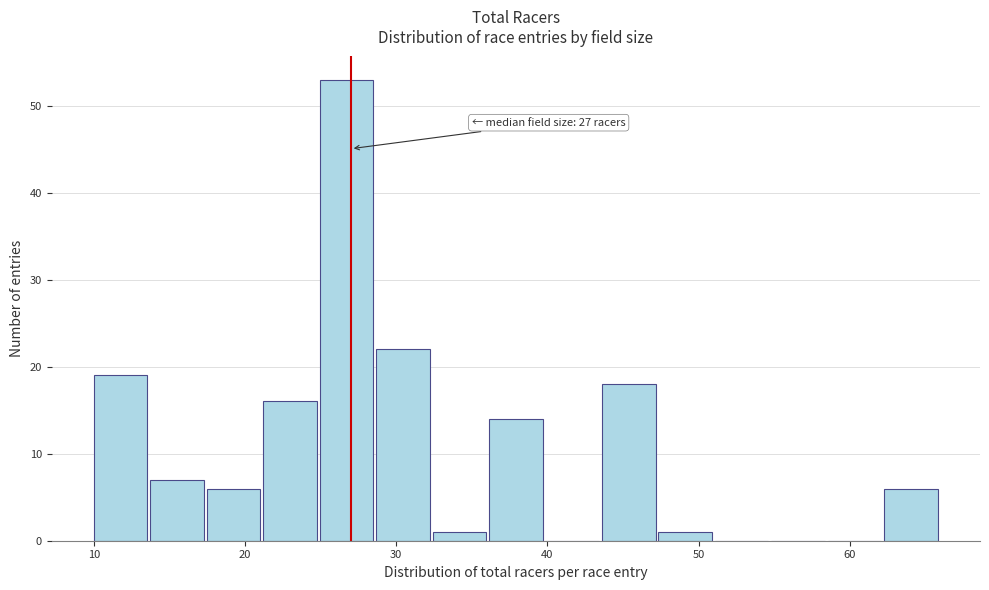

Read against the x-axis, roughly where is the centre of the tallest bar?

27